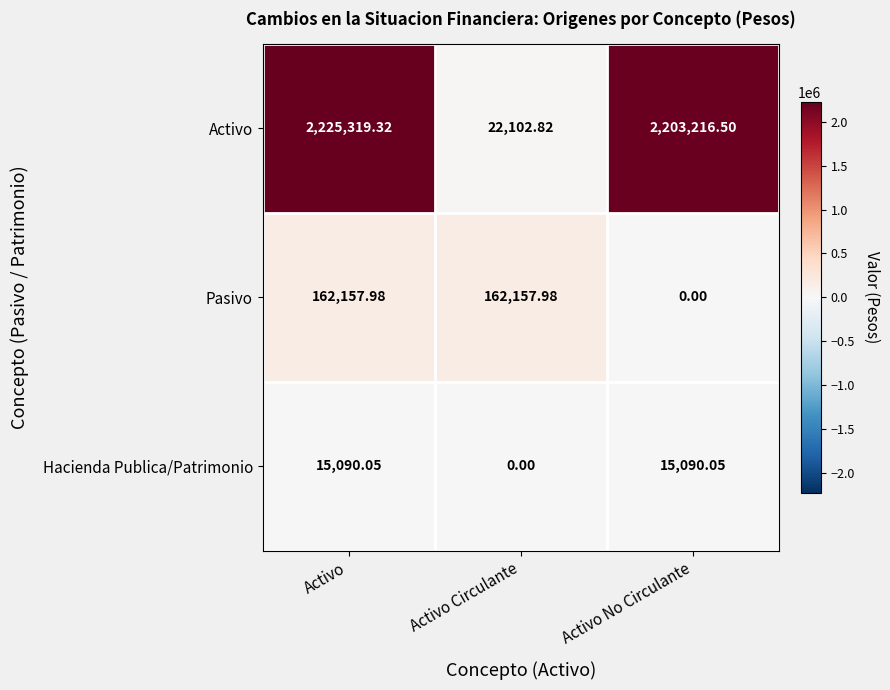

Where is Pasivo nearest to the value 81078?

Activo No Circulante